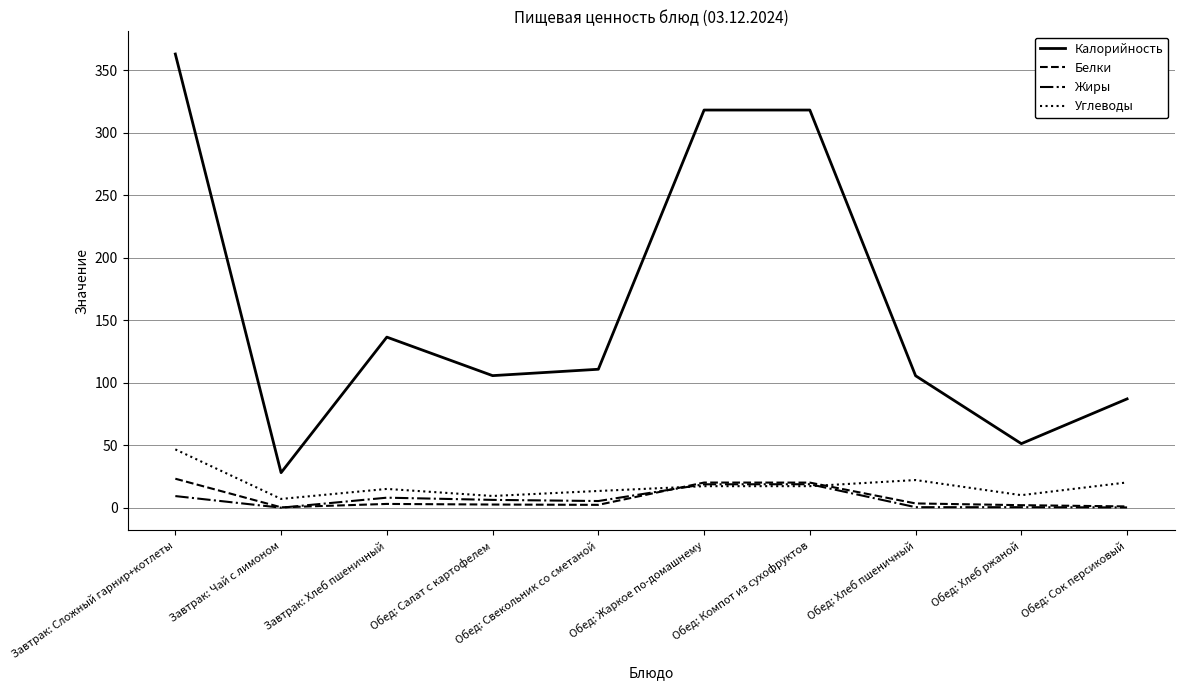

What is the spread (max minus min) of values at Обед: Жаркое по-домашнему?

300.8